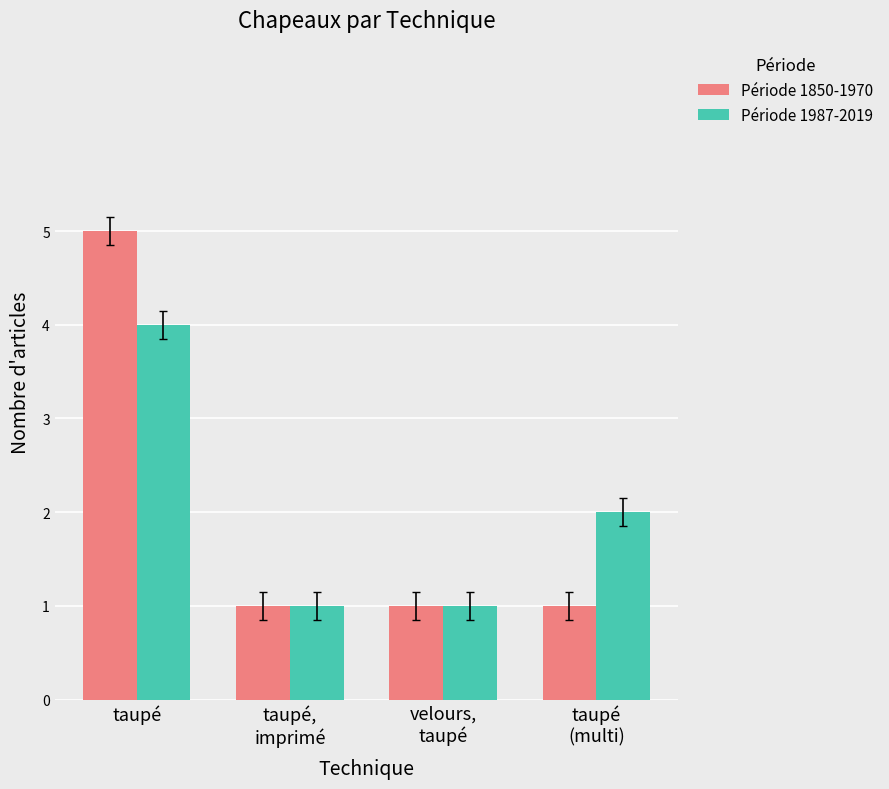

Rank the series at taupé from lowest to highest value.

Période 1987-2019, Période 1850-1970